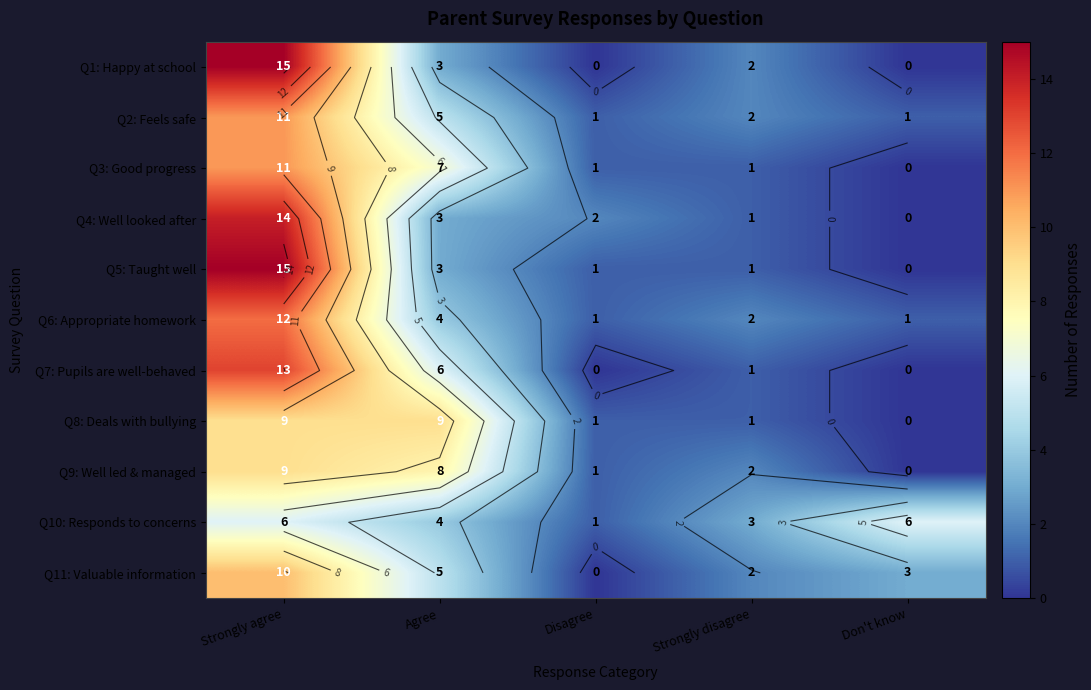

What is the sum of all Q4: Well looked after values?

20